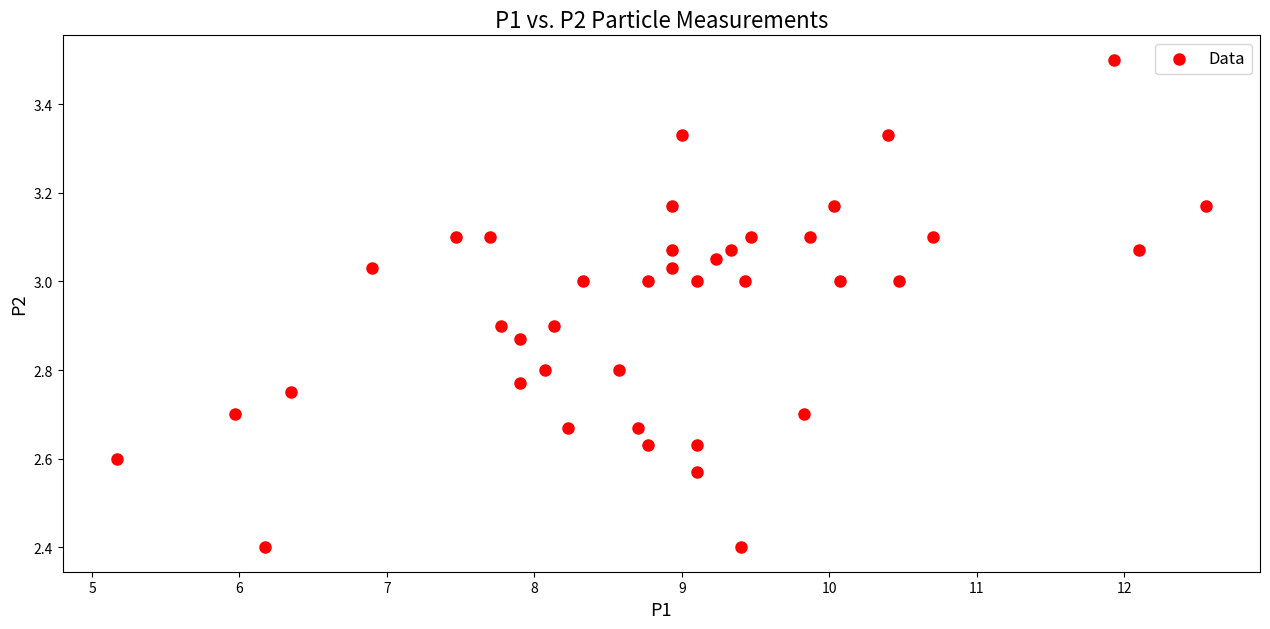

What is the range of X values (max minus min)?

7.4